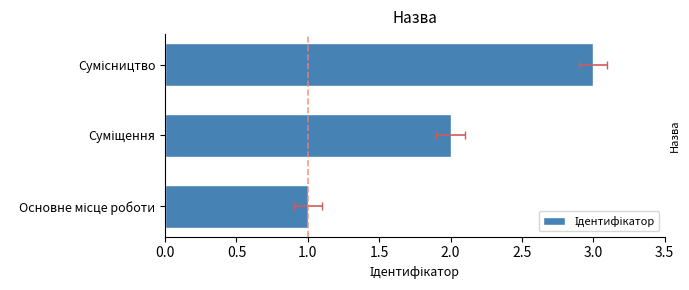

What is the sum of all values?

6